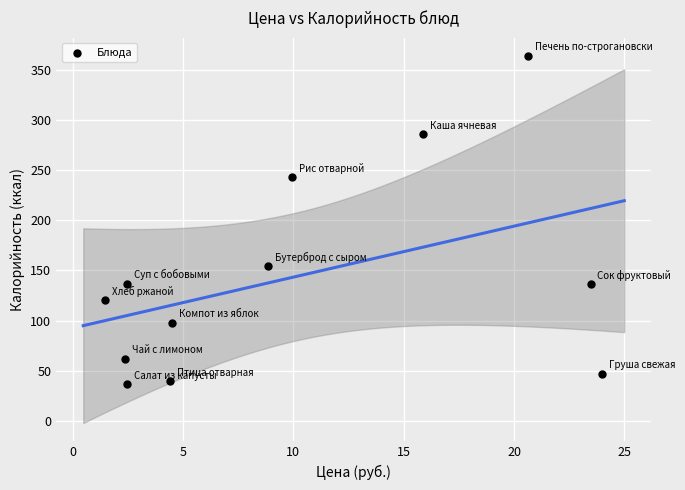

What is the average Y value?

143.5